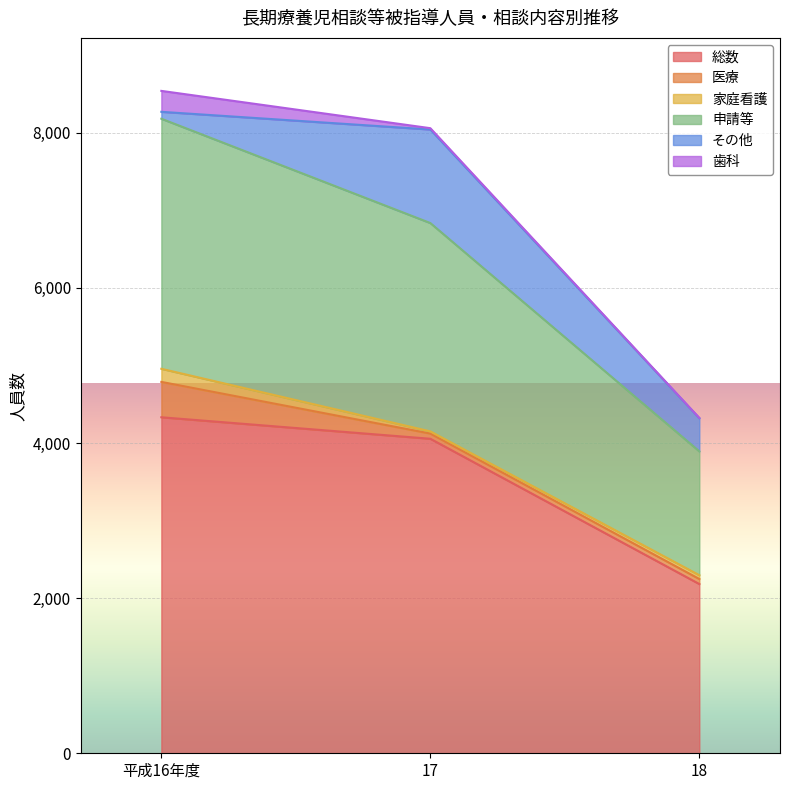

What is the greatest value displayed?

4332